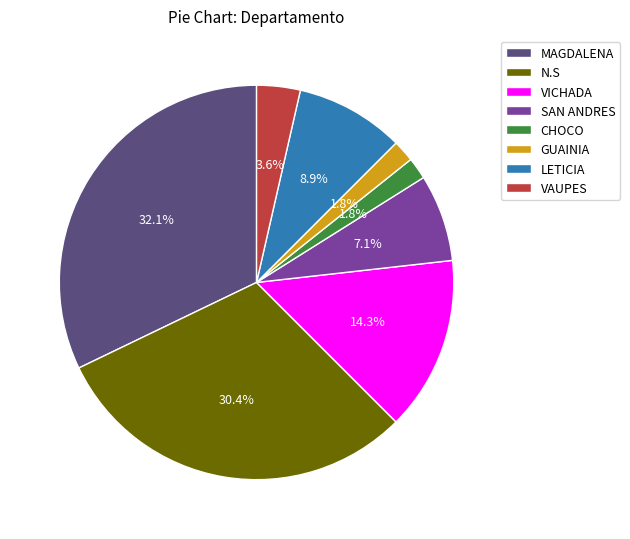

Combined, what portion of the pie is SAN ANDRES and N.S?

37.5%